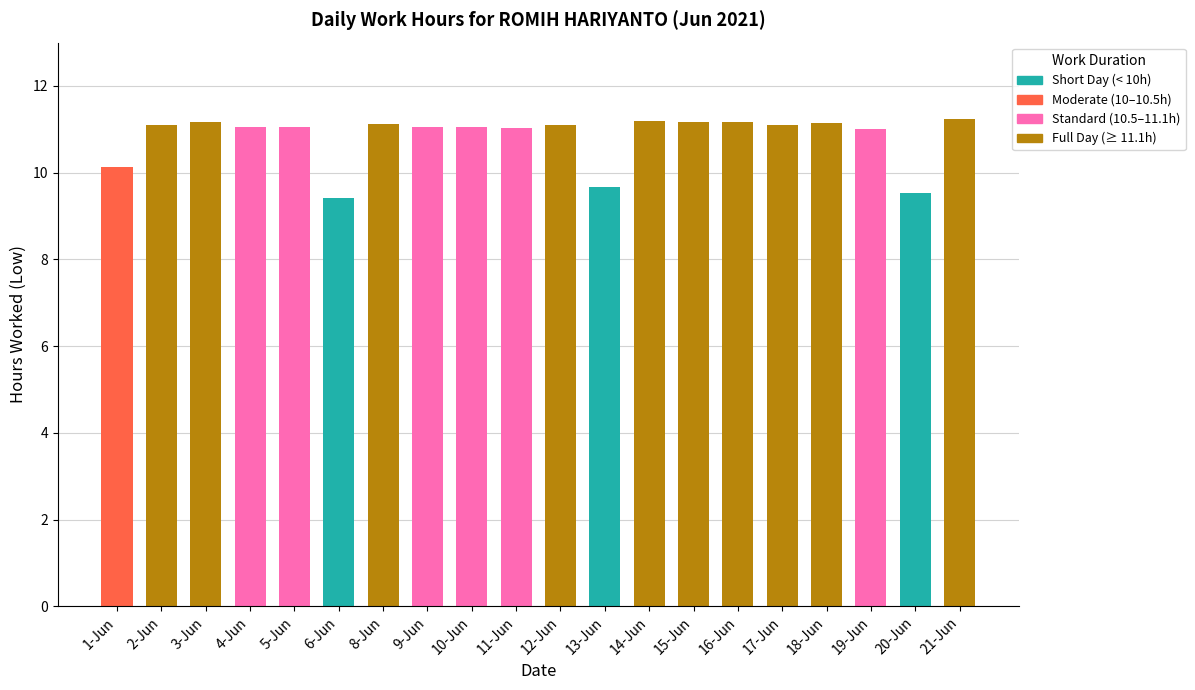

What is the difference between the maximum and minimum values?

1.8